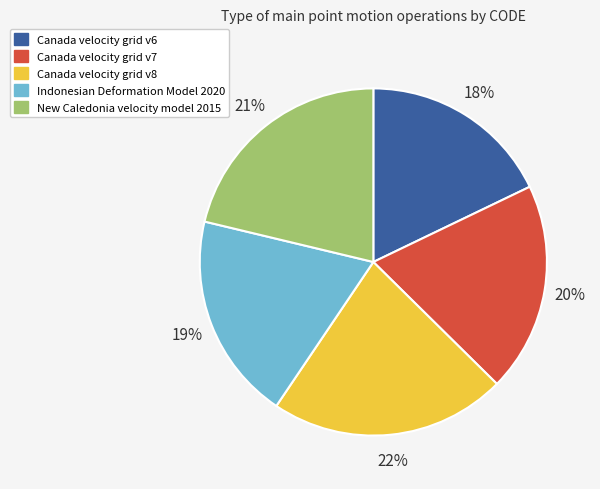

To the nearest percent, what is the difference between the Indonesian Deformation Model 2020 and Canada velocity grid v6 slice percentages?

1%